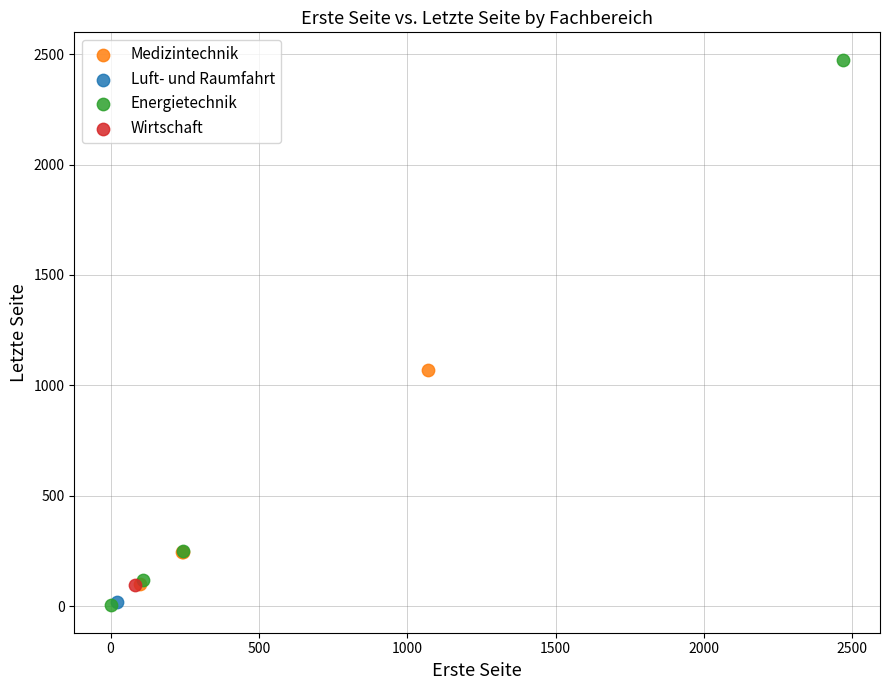

Which series contains the highest Y value?

Energietechnik